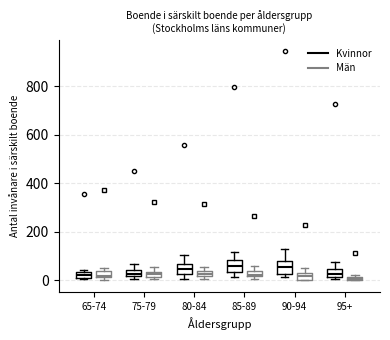

Where is the upper edge of the box for 85-89 (Män) on the y-axis? The values are not printed on the chart, so give them approximately, as read against the axis.

40